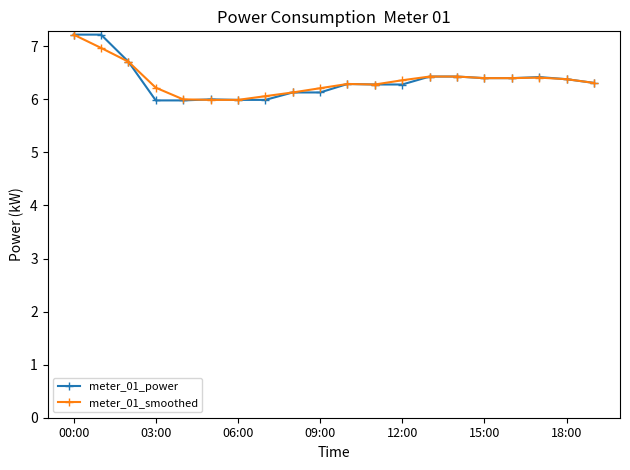

True or false: meter_01_power has more than 2 points higher than both neighbors.

True